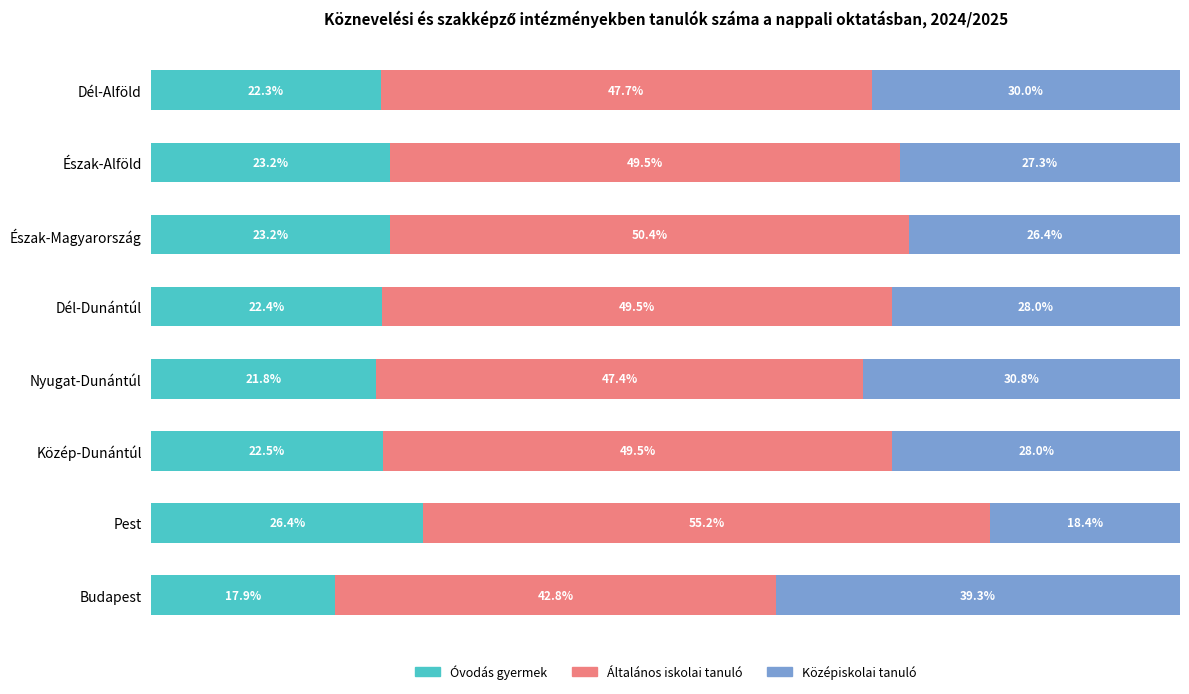

Which category has the lowest value in the Óvodás gyermek series?

Budapest